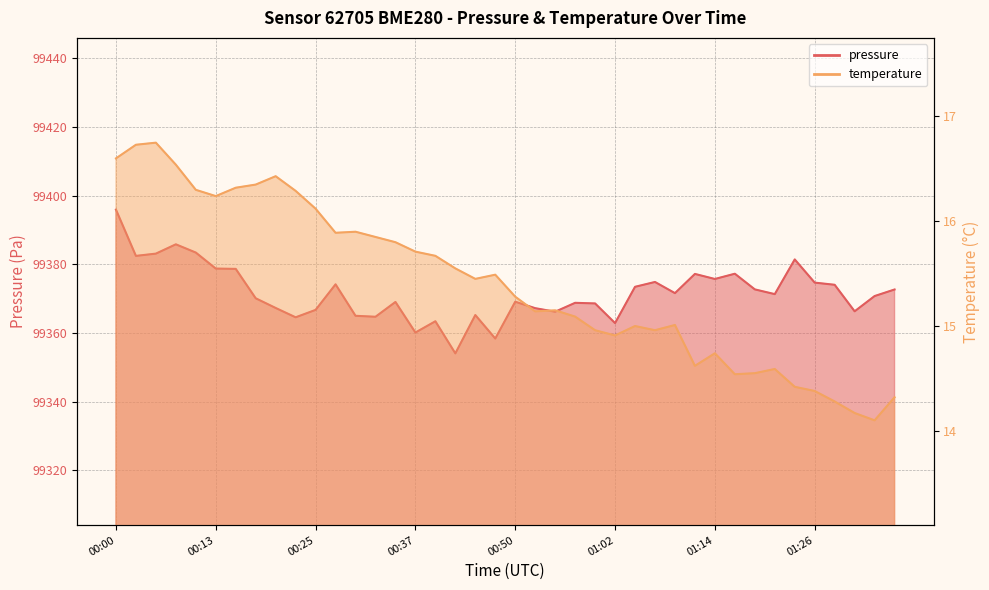

What is the difference between the maximum and minimum values in the pressure series?

41.9